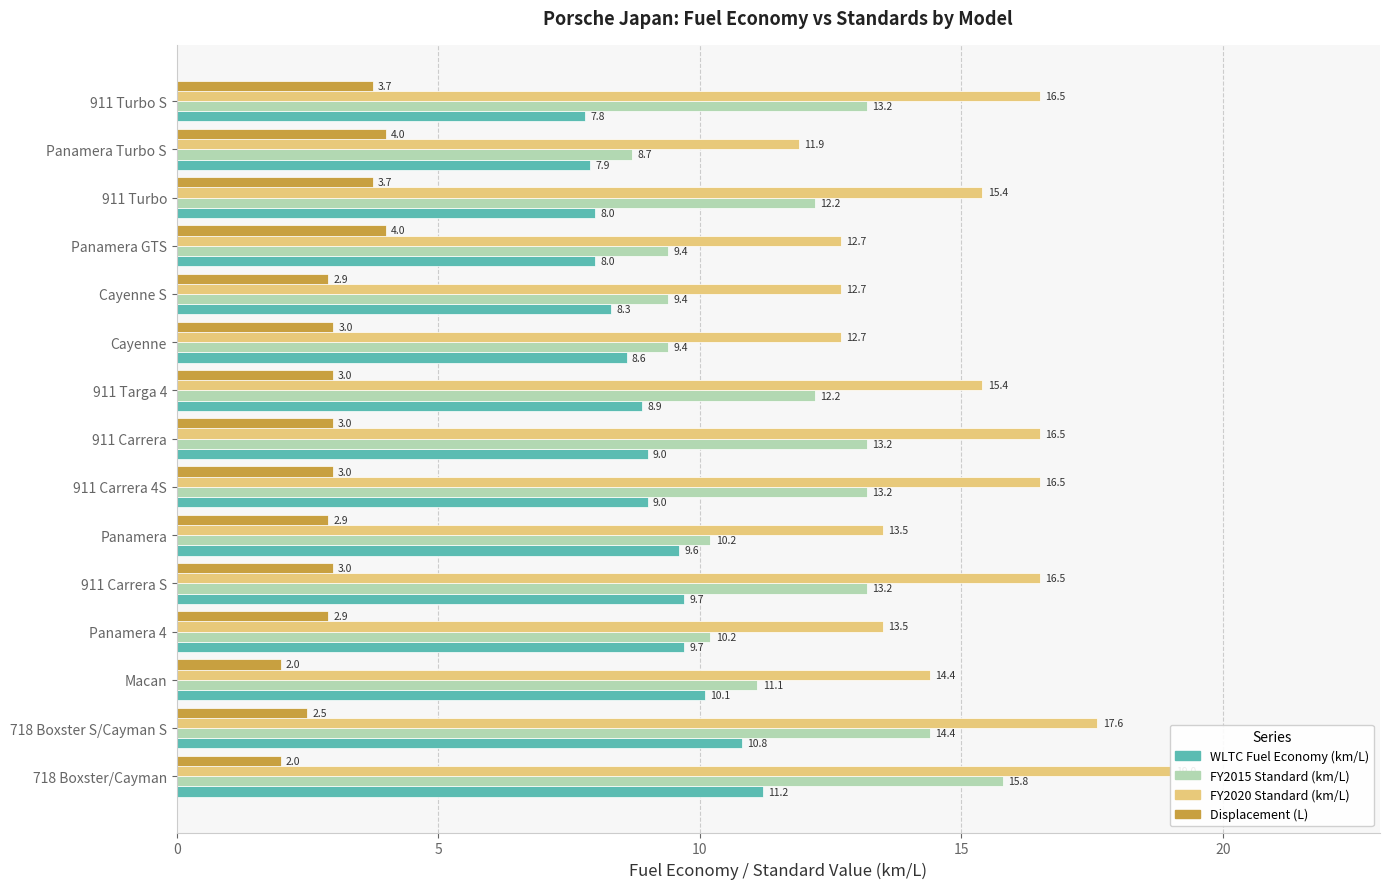

Read the FY2020 Standard (km/L) value at 911 Turbo S.

16.5